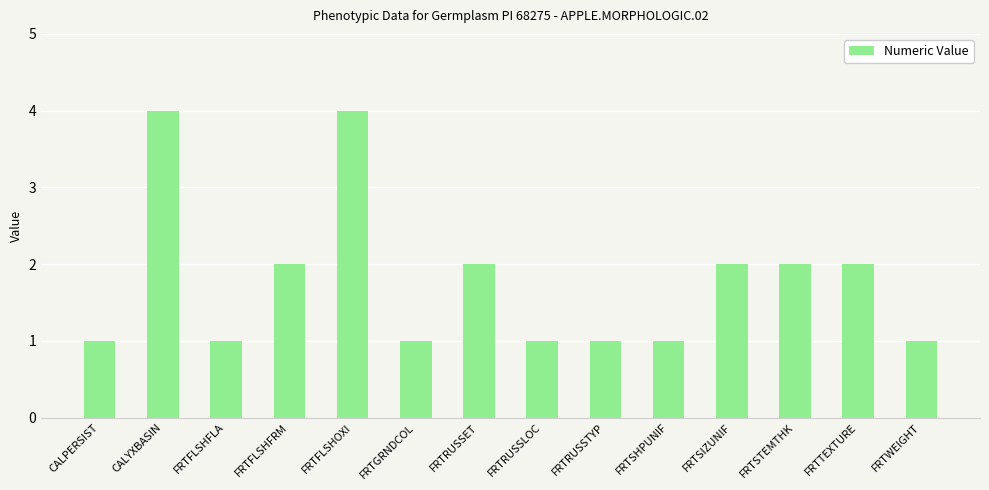

The chart shows a value of 1 at FRTSHPUNIF. True or false?

True